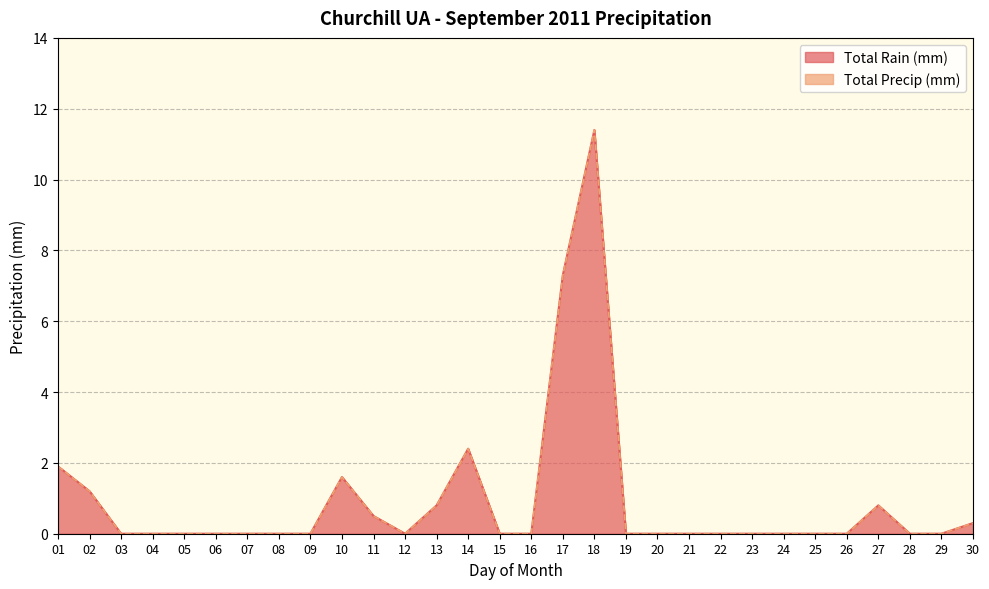

List the labels in order of Total Rain (mm) value, largest first.

18, 17, 14, 01, 10, 02, 13, 27, 11, 30, 03, 04, 05, 06, 07, 08, 09, 12, 15, 16, 19, 20, 21, 22, 23, 24, 25, 26, 28, 29